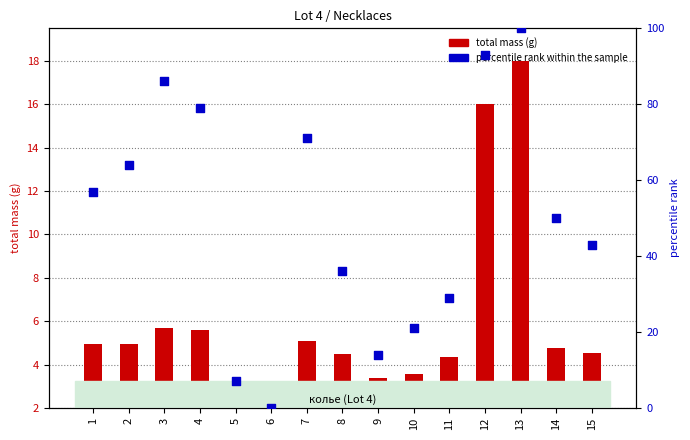

What are all the series names shown in the legend?

total mass (g), percentile rank within the sample